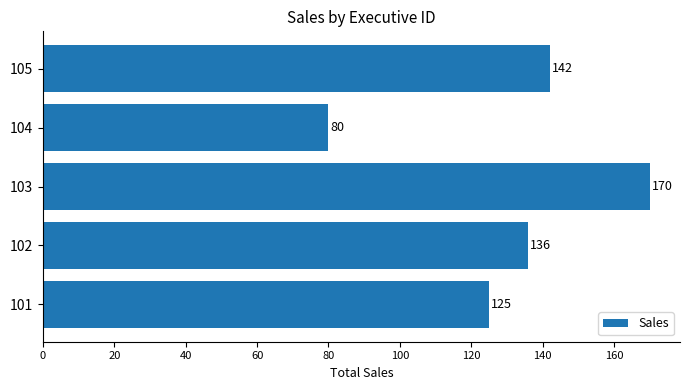

How many values are below 136?

2